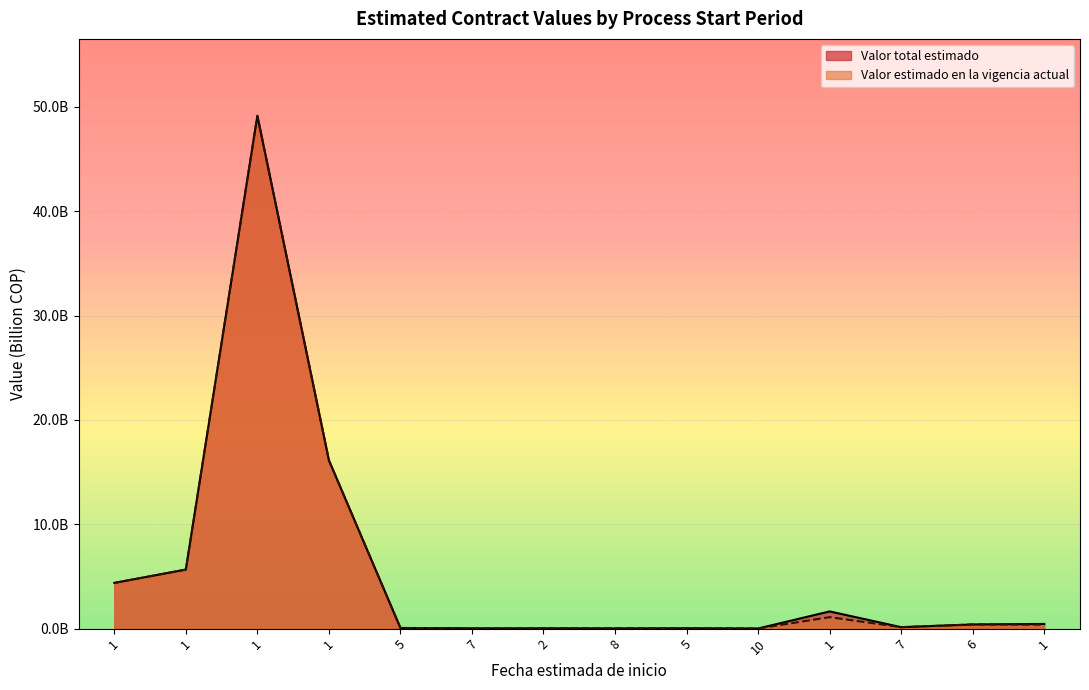

How many interior local peaks does the Valor total estimado series have?

3